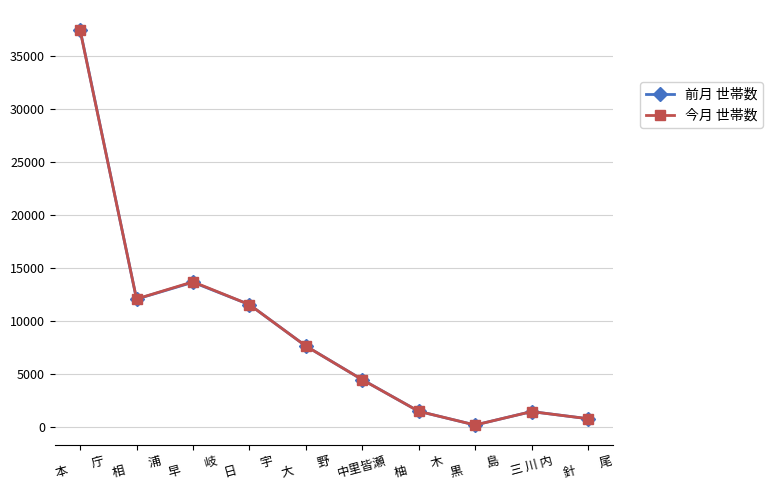

Between 中里皆瀬 and 針　　尾, which series saw the biggest shift?

前月 世帯数